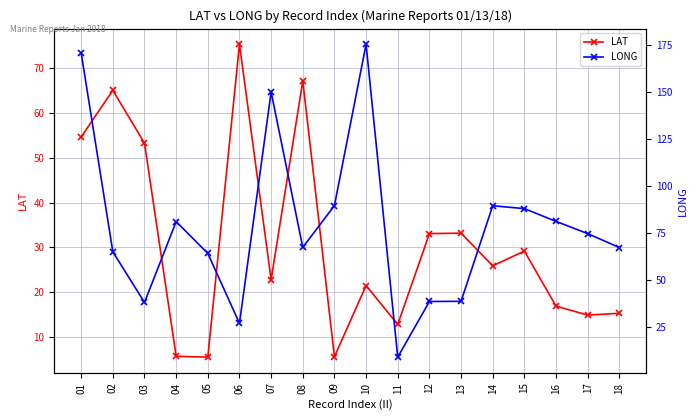

Between which two adjacent categories do LAT and LONG first intersect?

02 and 03